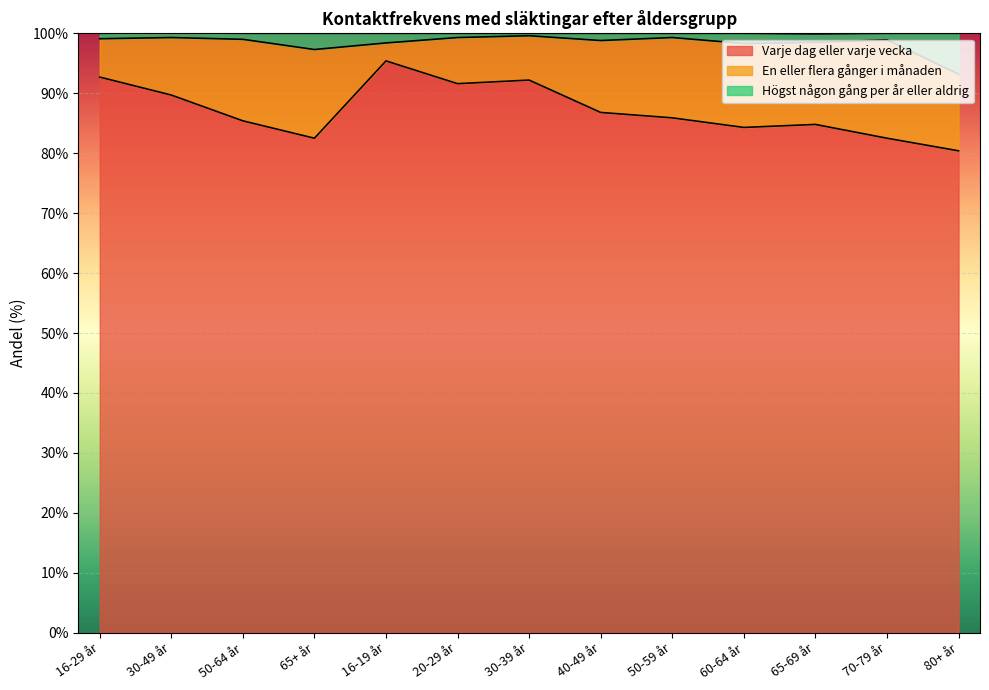

True or false: Högst någon gång per år eller aldrig and Varje dag eller varje vecka cross at least once.

False